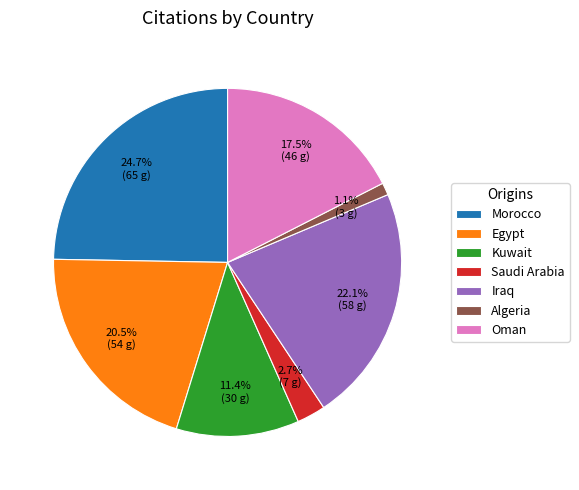

What is the largest slice in the pie chart?

Morocco